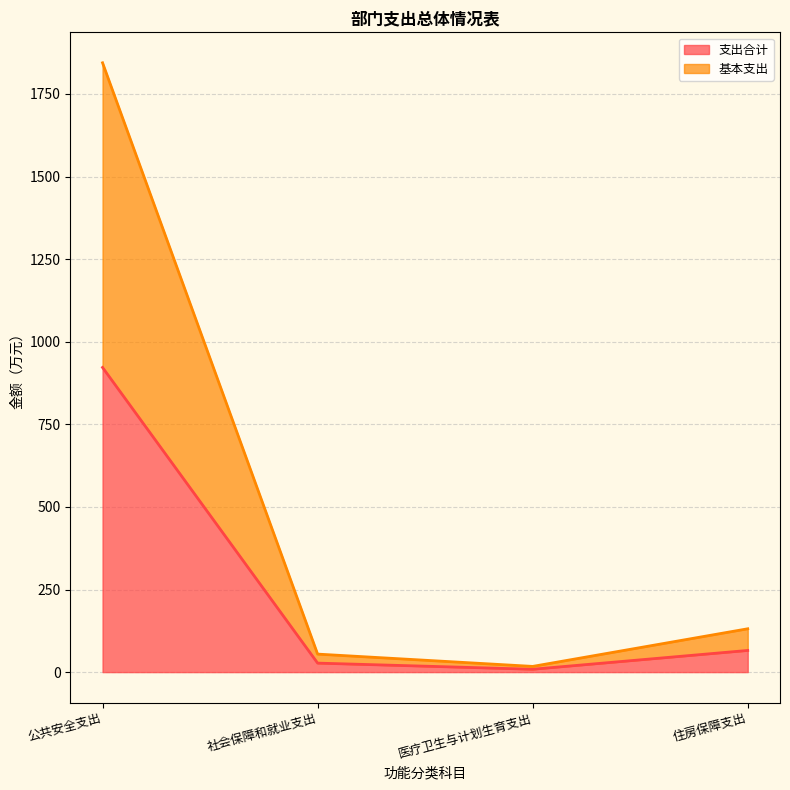

At how many categories does at least one series exceed 1180?

1